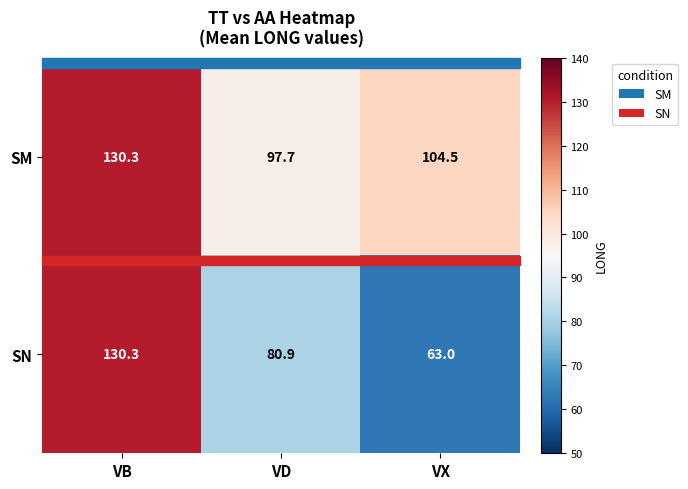

At which category is the sum across all series the highest?

VB